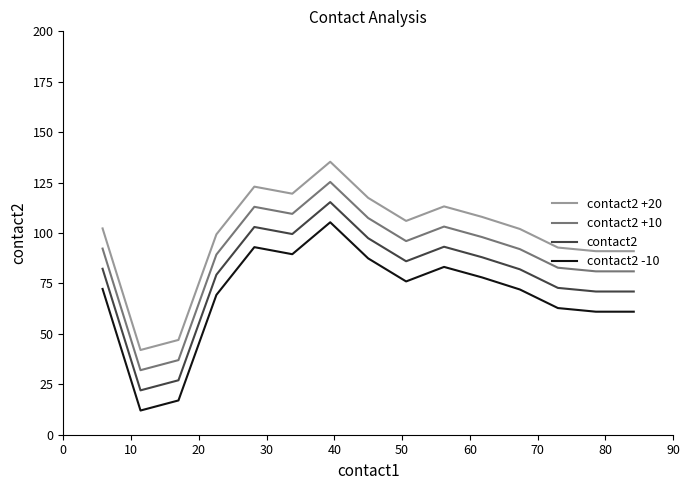

Is this an area chart (filled region under the line)?

No